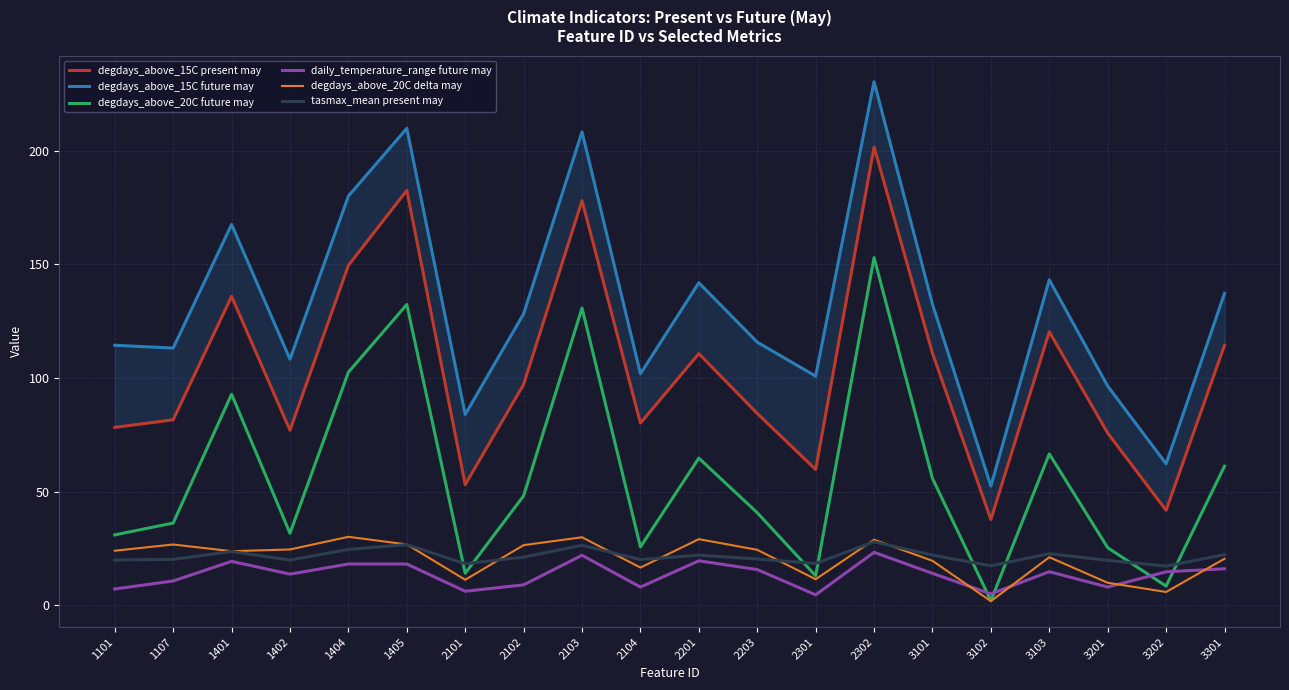

What is the value of the degdays_above_20C delta may point at the 9th from the left?

30.0